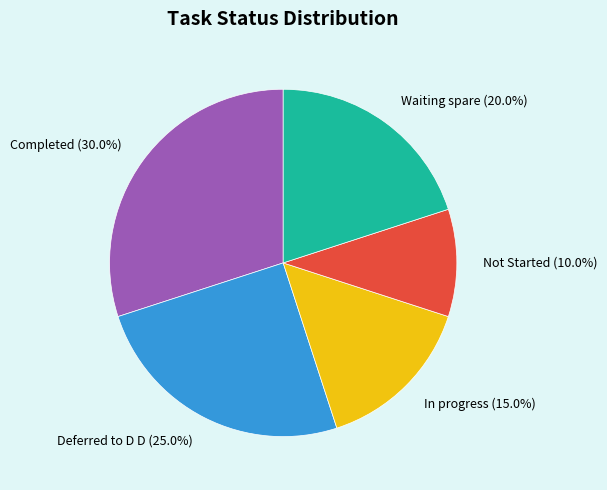

Rank the categories by value from lowest to highest.

Not Started, In progress, Waiting spare, Deferred to D D, Completed